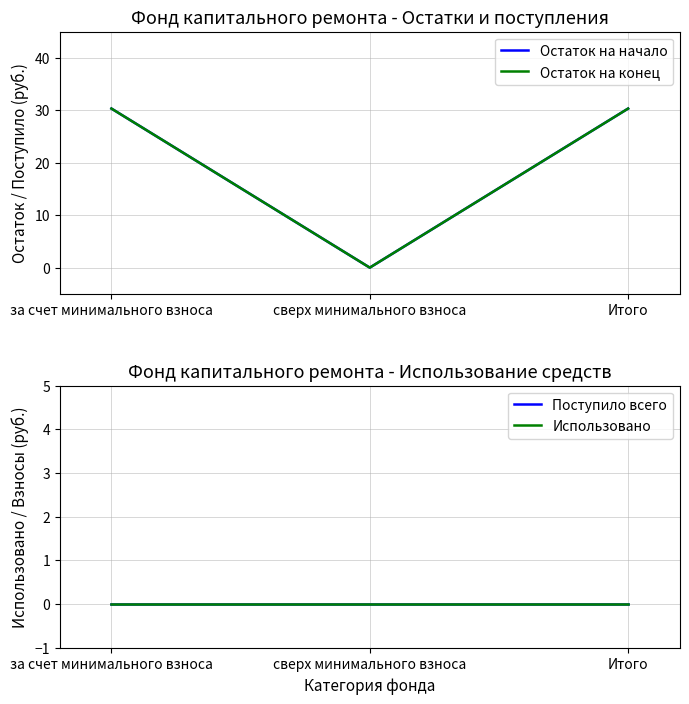

Is this an area chart (filled region under the line)?

No